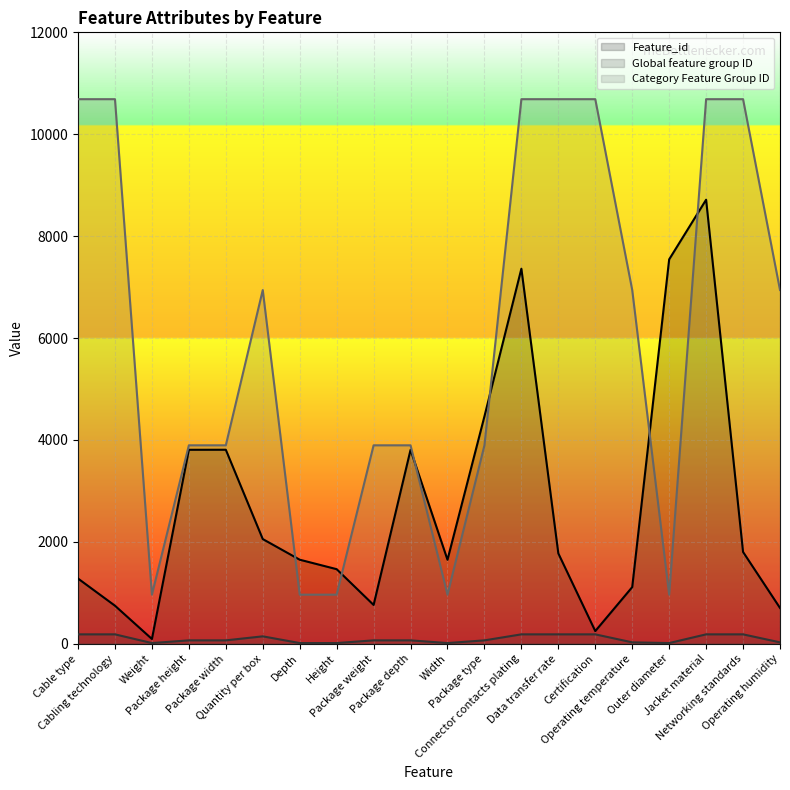

What is the average value of the Global feature group ID series?

95